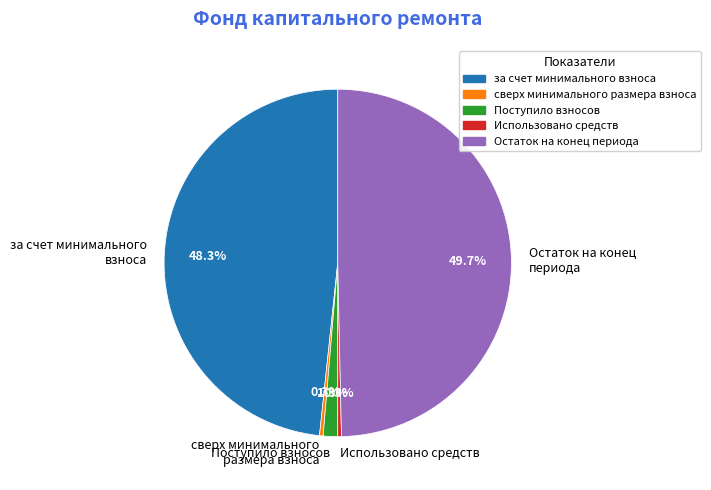

How many slices are in this pie chart?

5